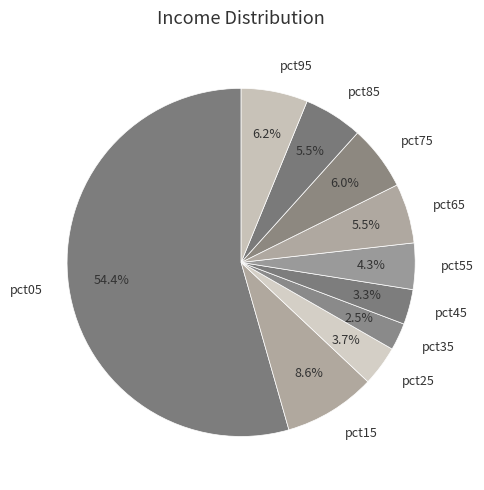

Do pct15 and pct25 together represent more than half of the pie?

No